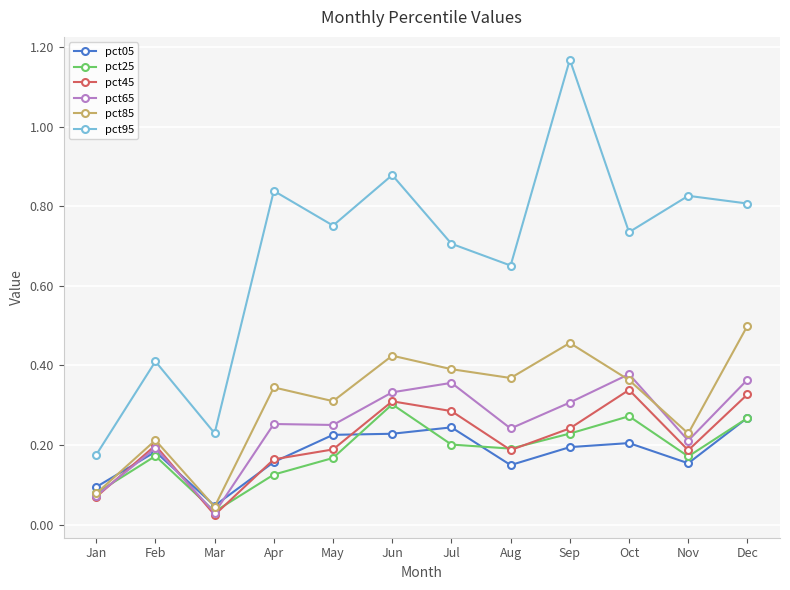

Where is pct65 nearest to the value 0?

Mar